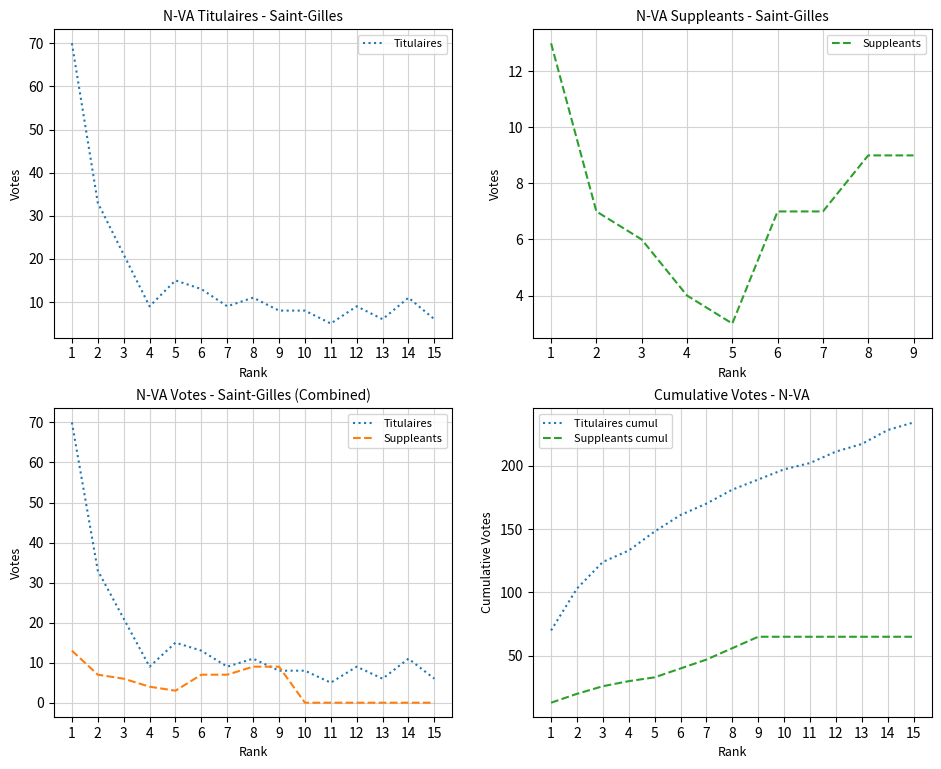

Reading left to right, list all the values displayed in this chart.

Titulaires: 70	33	21	9	15	13	9	11	8	8	5	9	6	11	6
Suppleants: 13	7	6	4	3	7	7	9	9	0	0	0	0	0	0
Titulaires cumul: 70	103	124	133	148	161	170	181	189	197	202	211	217	228	234
Suppleants cumul: 13	20	26	30	33	40	47	56	65	65	65	65	65	65	65